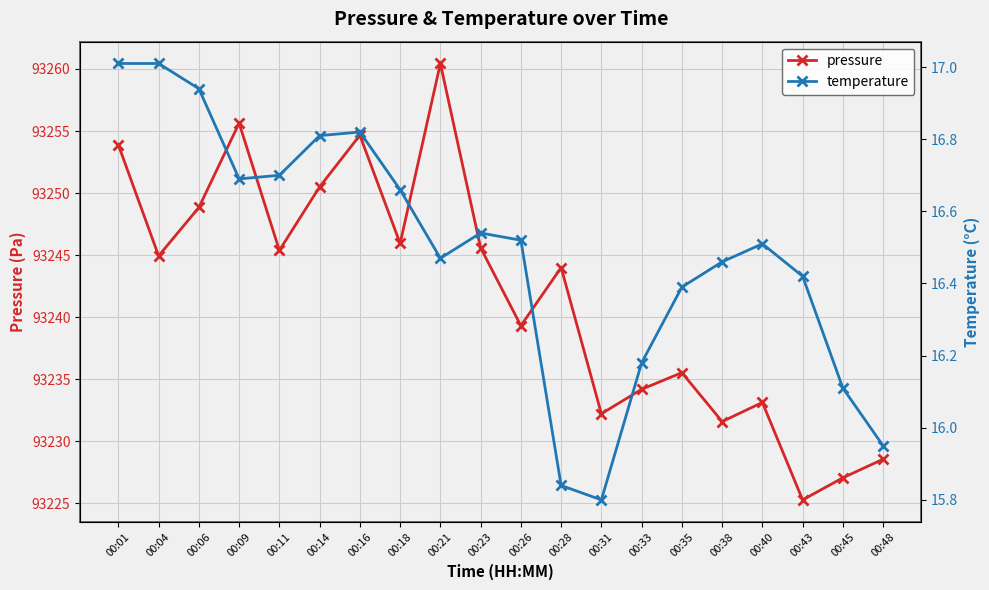

The value of temperature at 00:48 is 15.9. True or false?

True